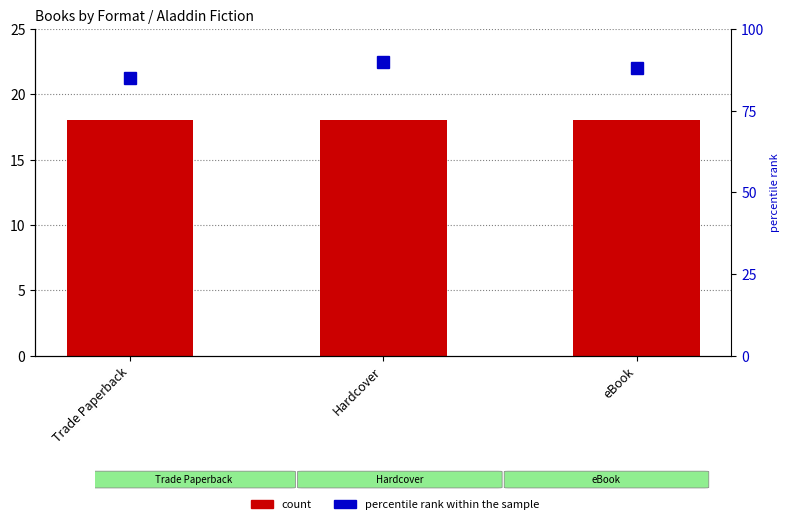

Which series has the widest spread of values?

percentile rank within the sample